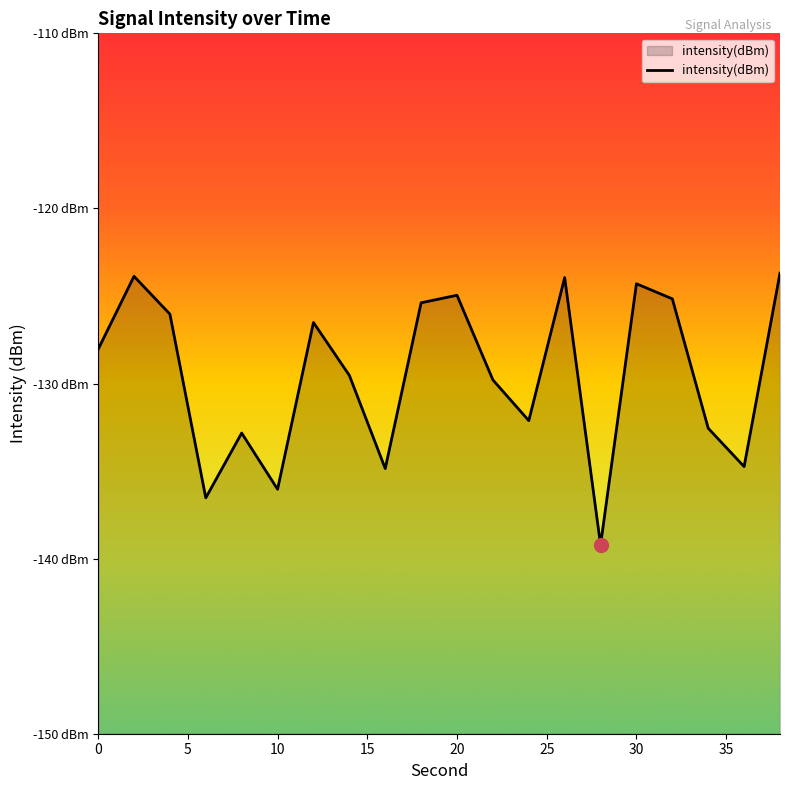

What is the smallest value displayed?

-139.2